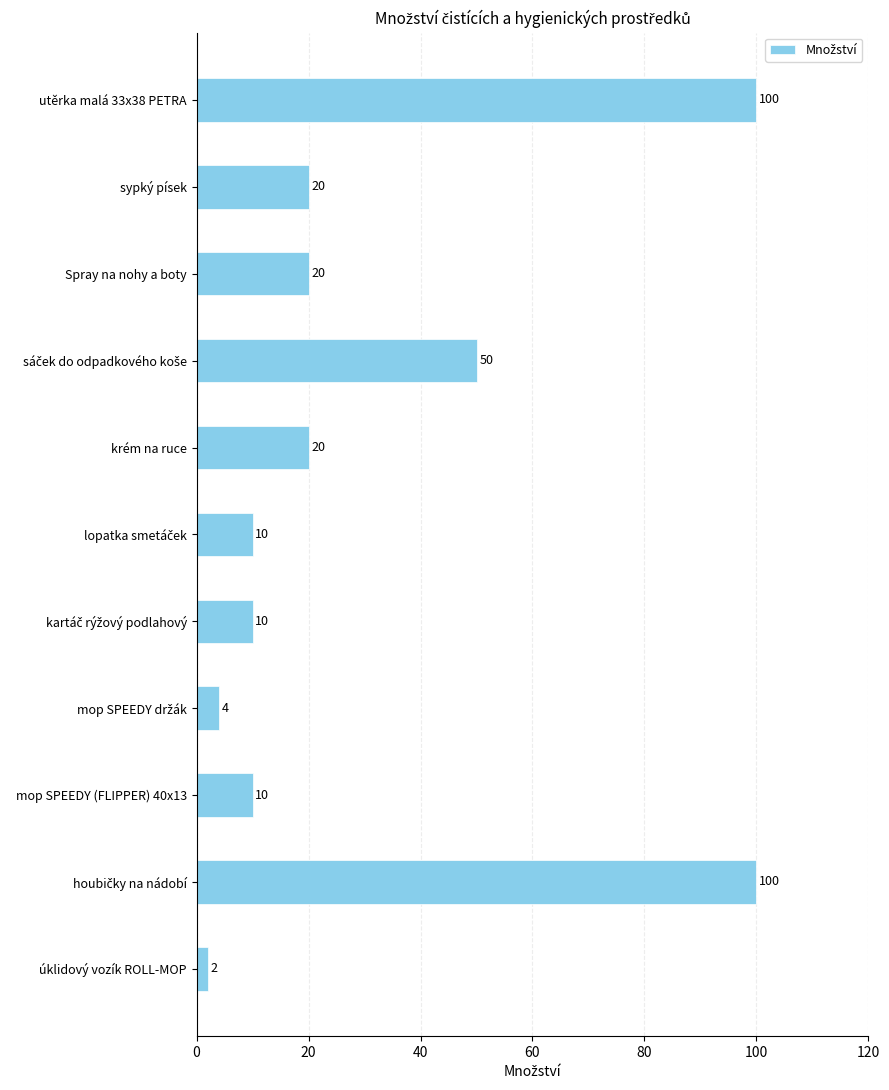

What is the minimum value shown in the chart?

2